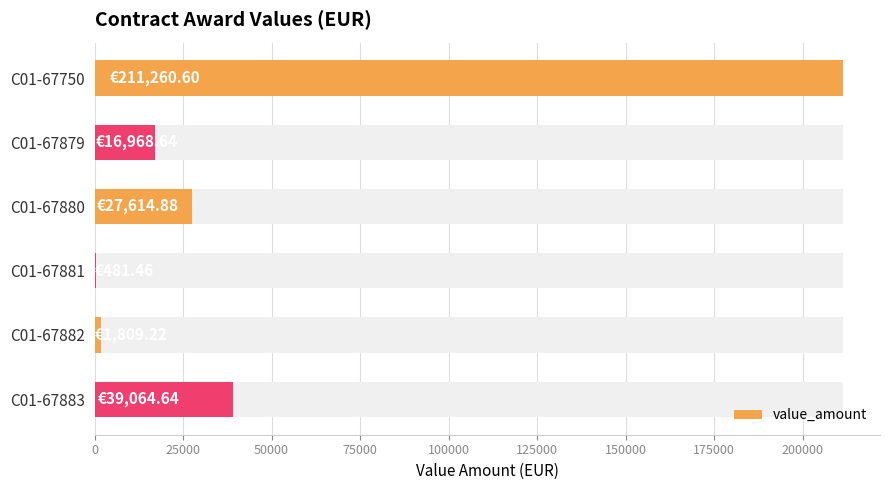

What is the value of the 6th bar from the left?

39064.6